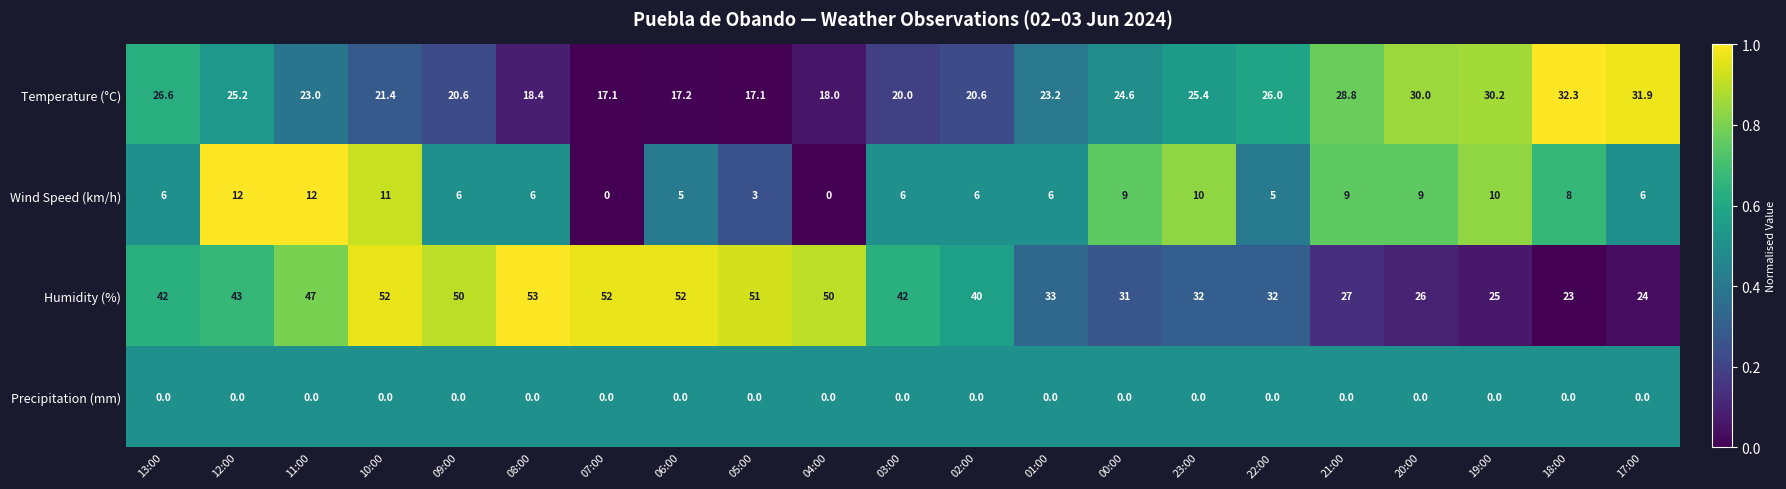

What is the difference between the highest and lowest values at 08:00?

53.0